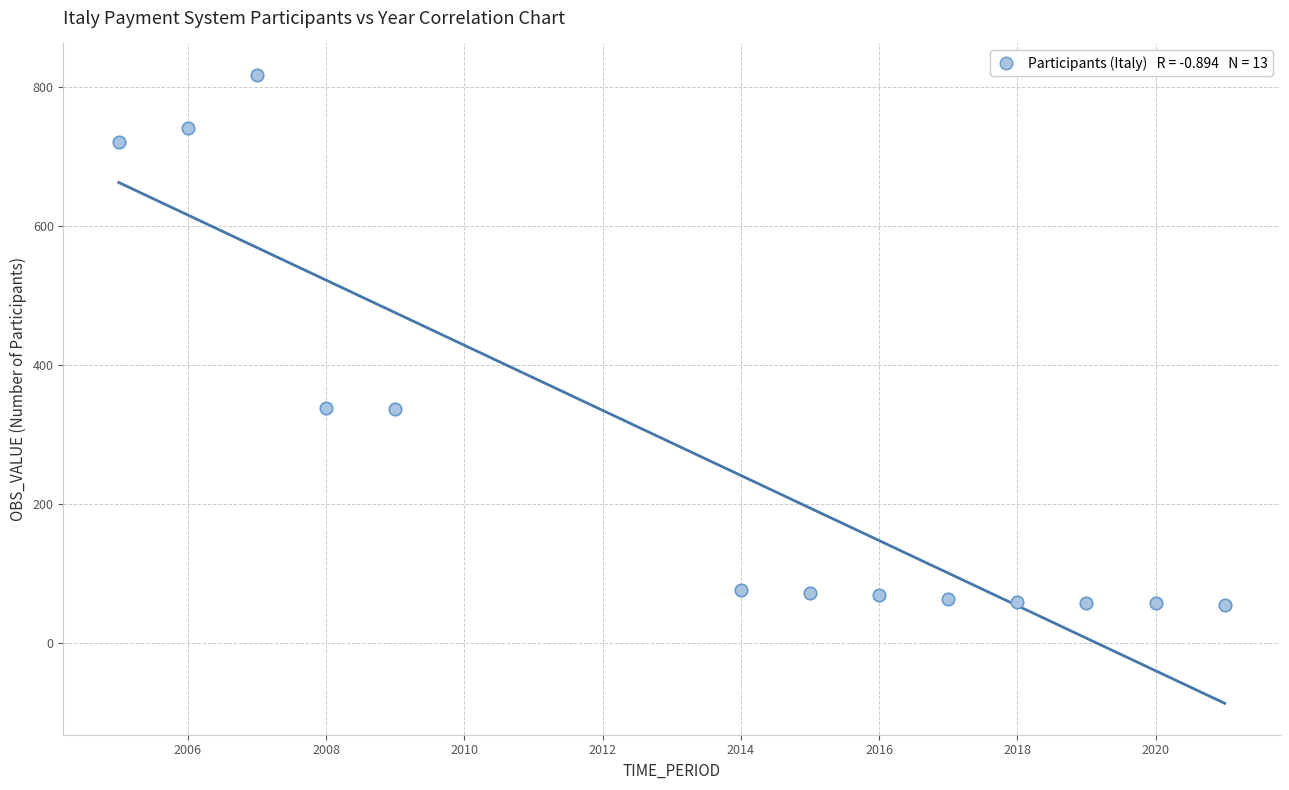

What is the range of X values (max minus min)?

16